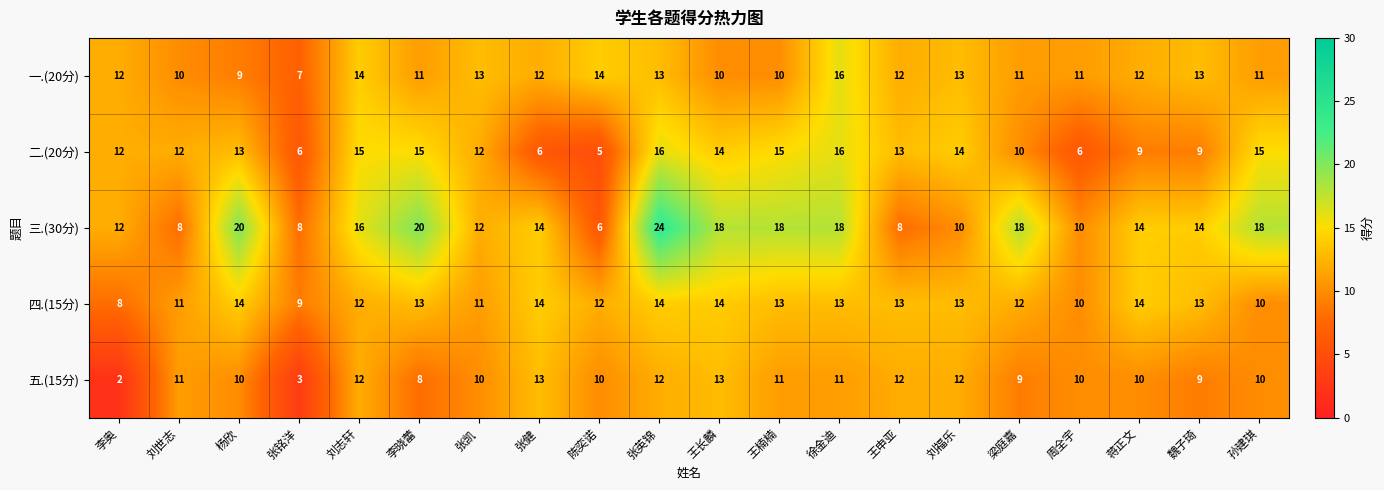

What is the total value across all series at 蒋正文?

59